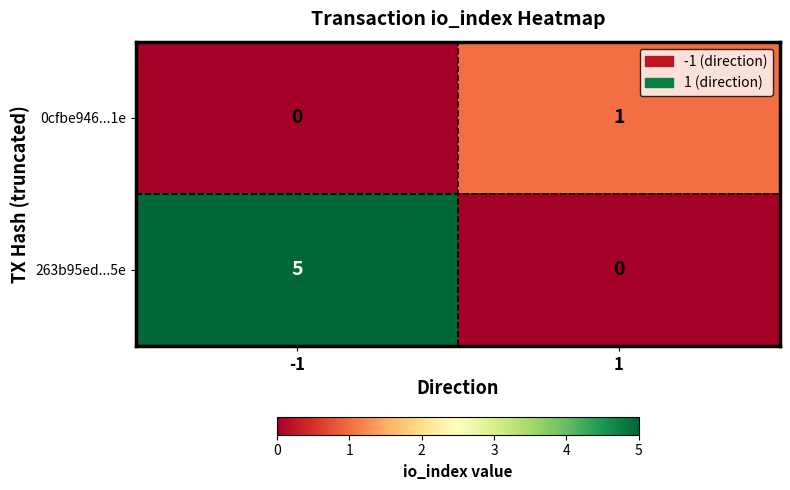

Reading left to right, what are all the values shown in this chart?

0cfbe946...1e: -1=0	1=1
263b95ed...5e: -1=5	1=0